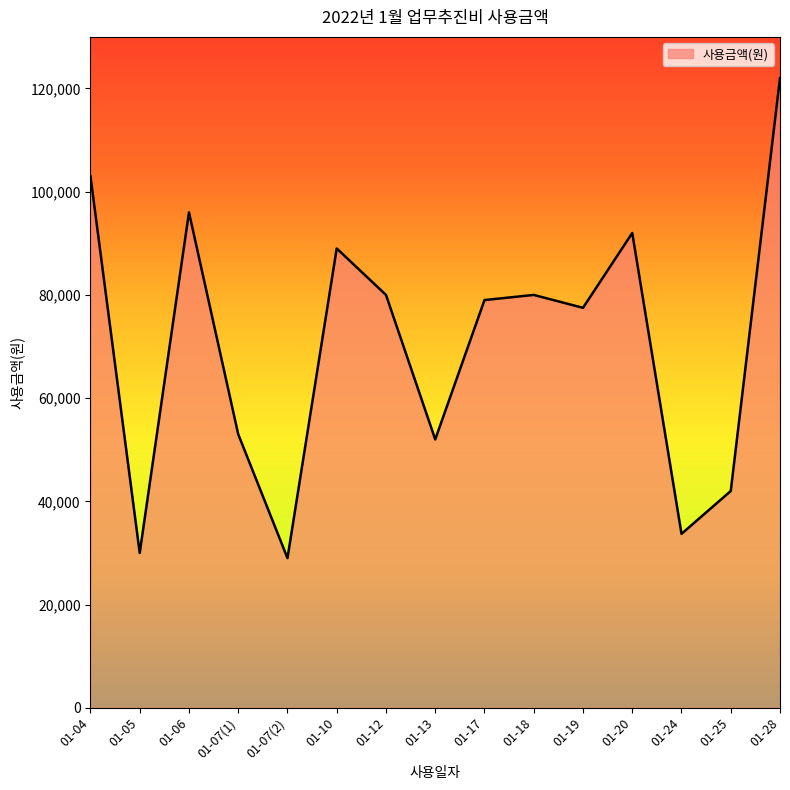

What is the average value?

70547